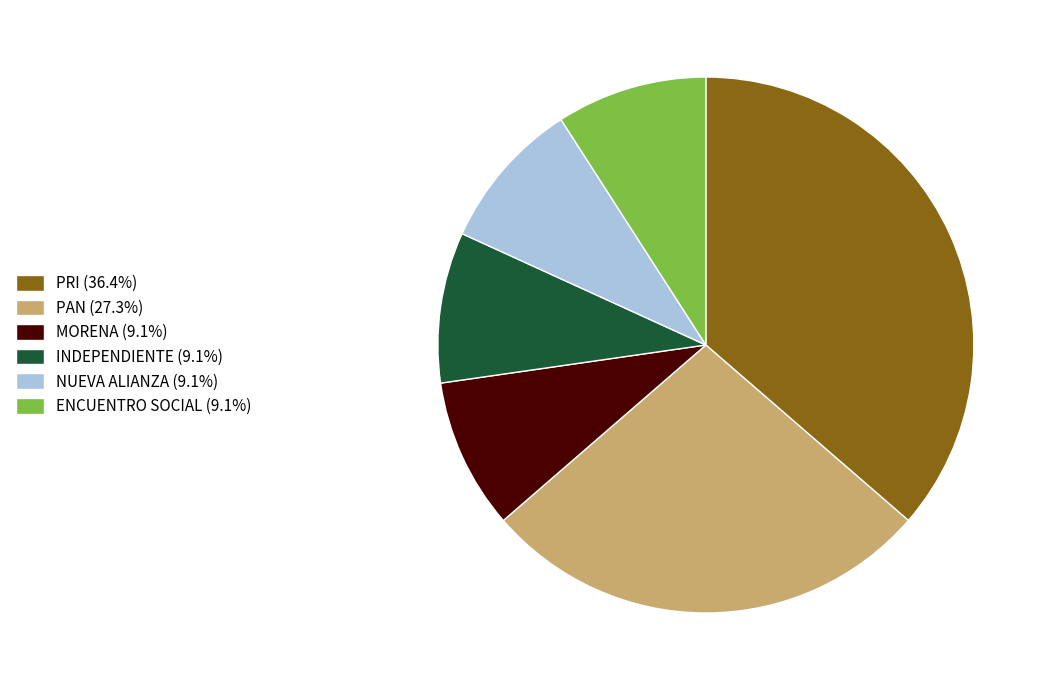

How many slices are in this pie chart?

6